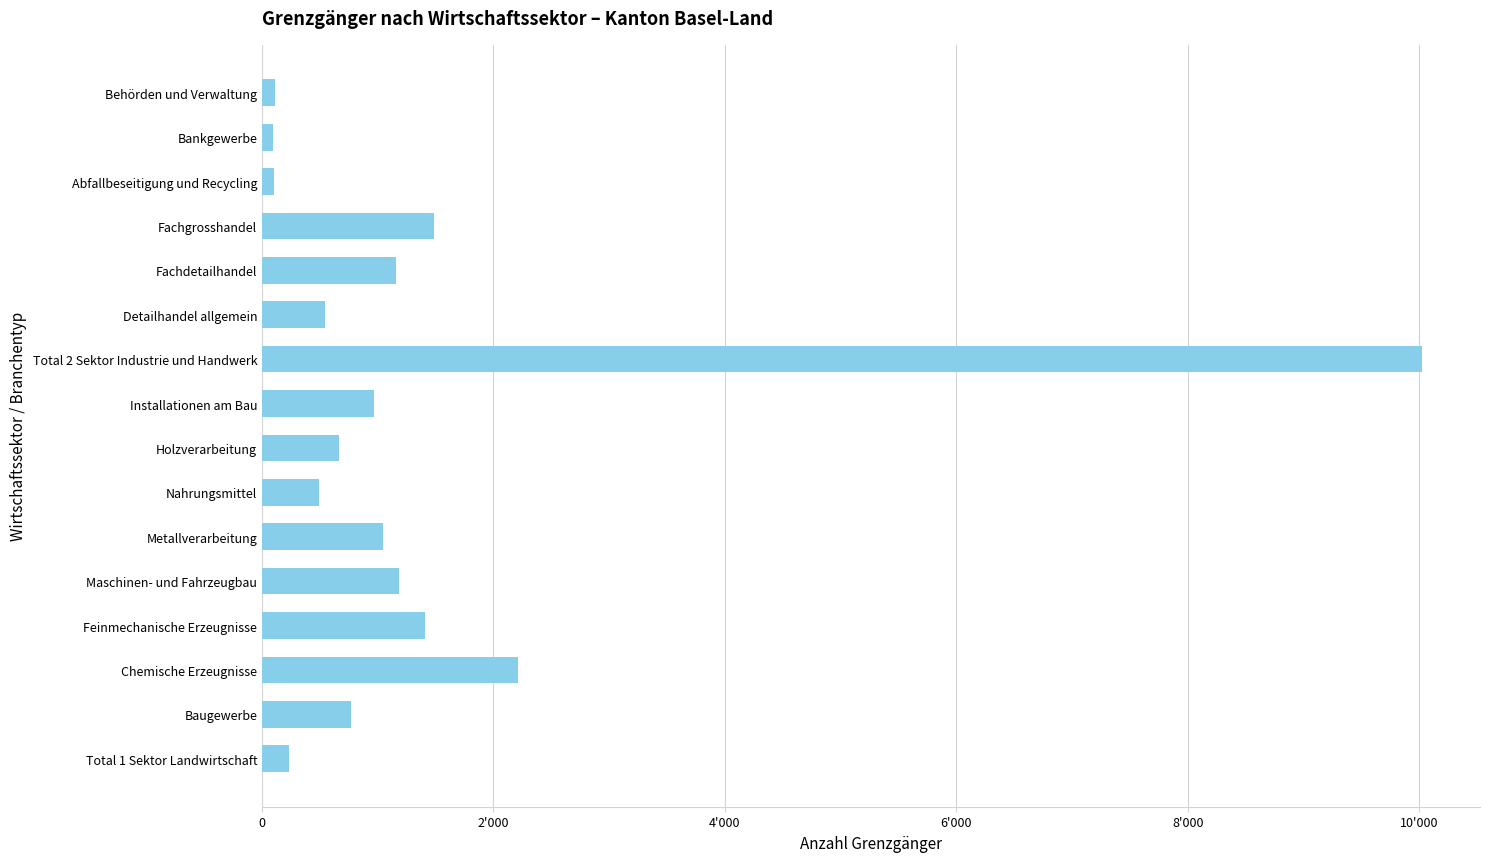

Are the bars horizontal?

Yes